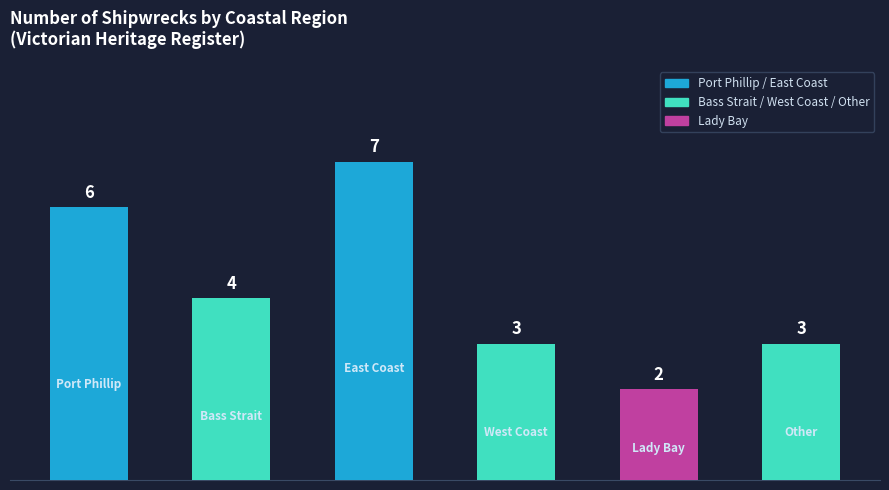

Count the values in the range 3 to 6.

4